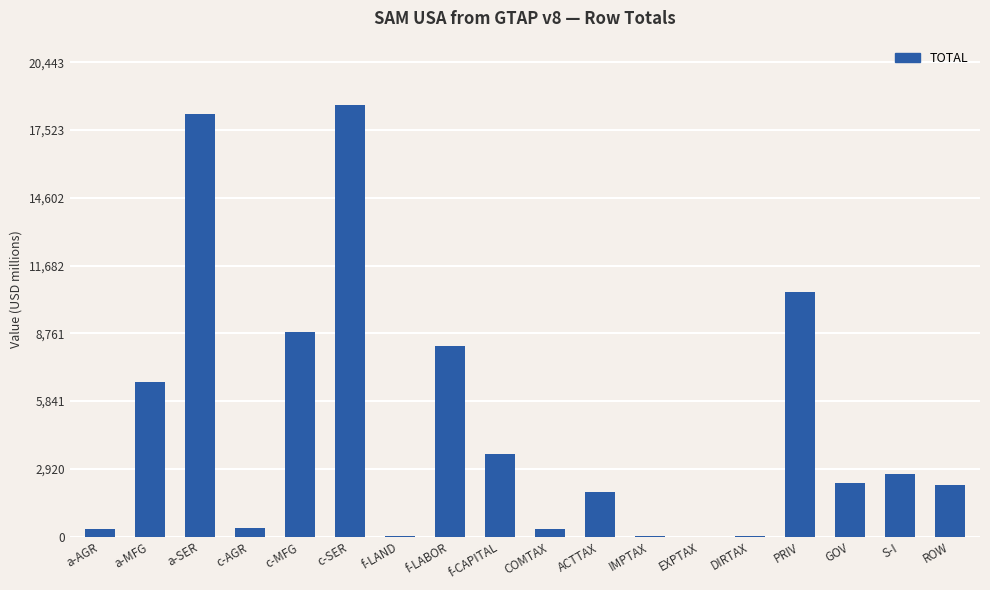

What is the change in value from a-MFG to a-SER?

+11555.2